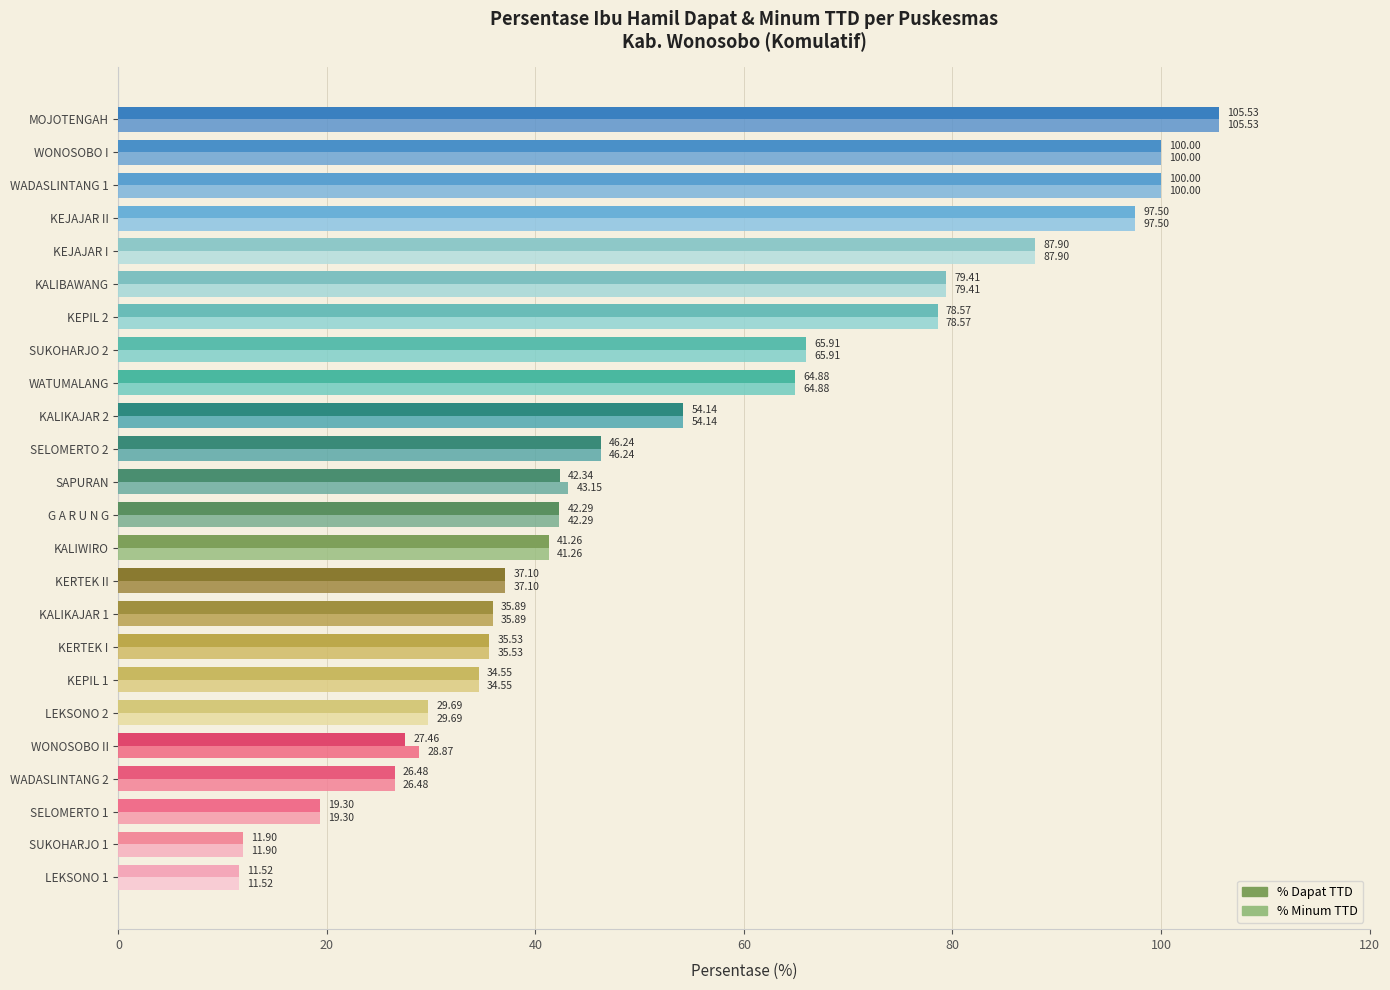

Count the number of categories in the chart.

24